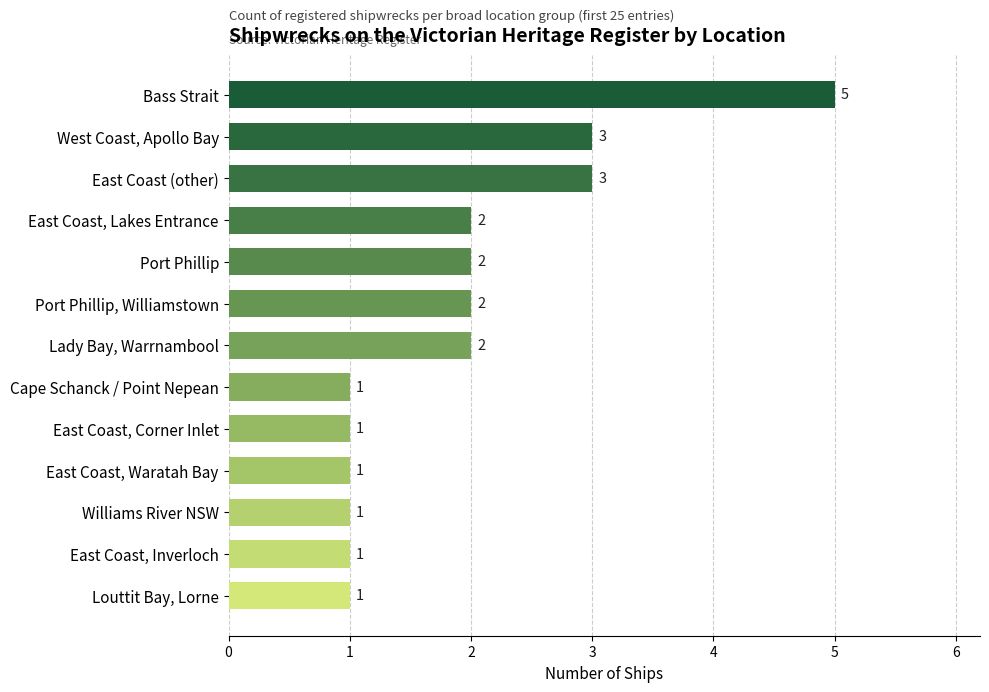

Which category has the highest value across all series?

Bass Strait